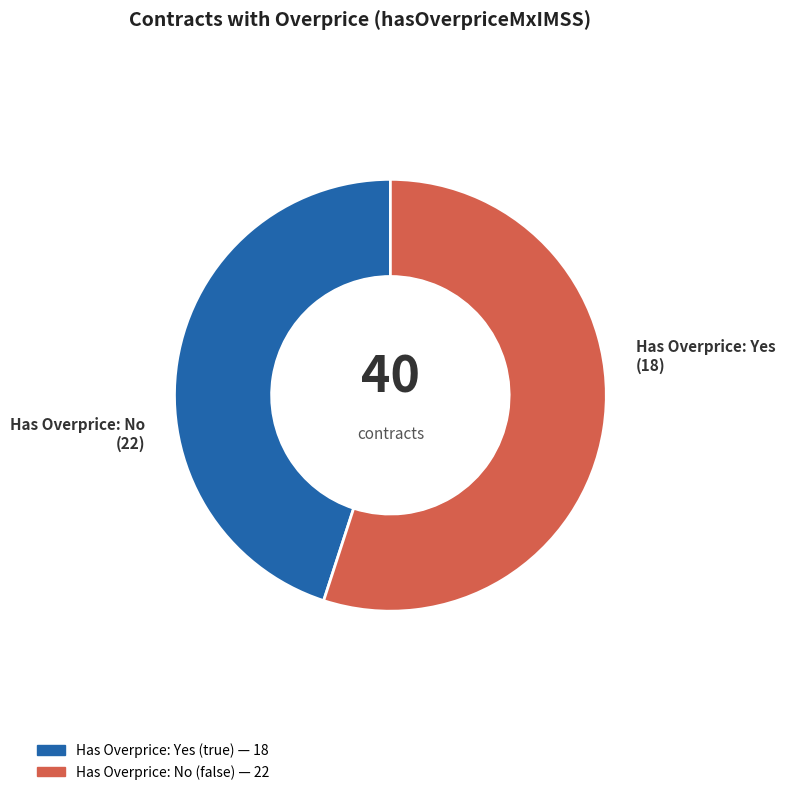

Is there a majority slice in this chart?

Yes